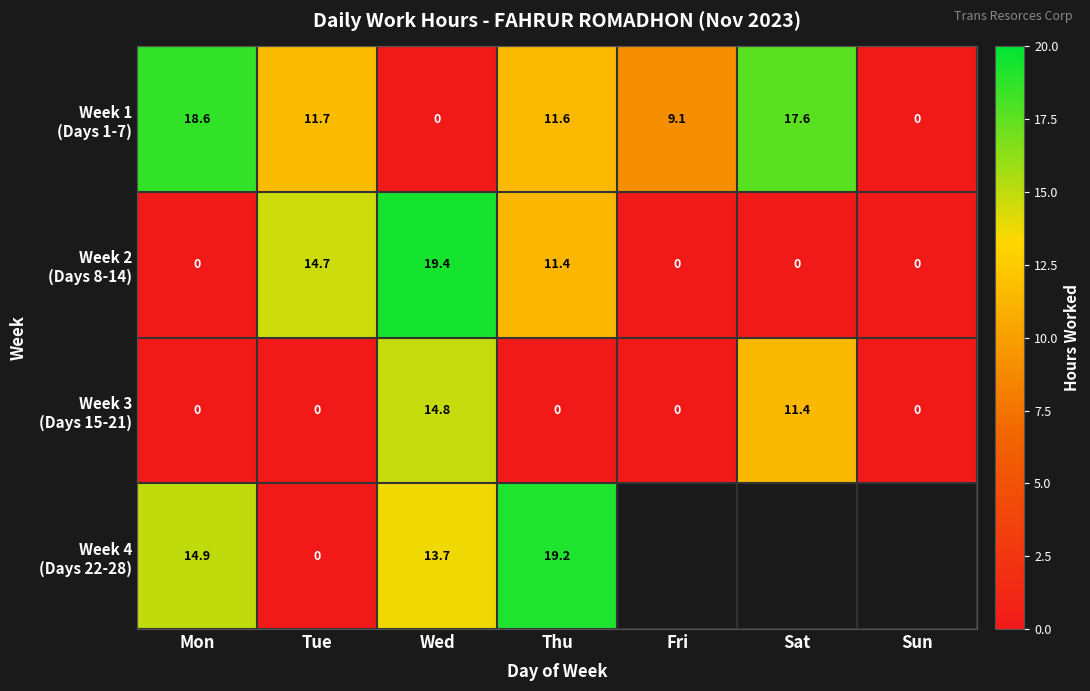

Which series changed the most between Tue and Fri?

Week 2 (Days 8-14)